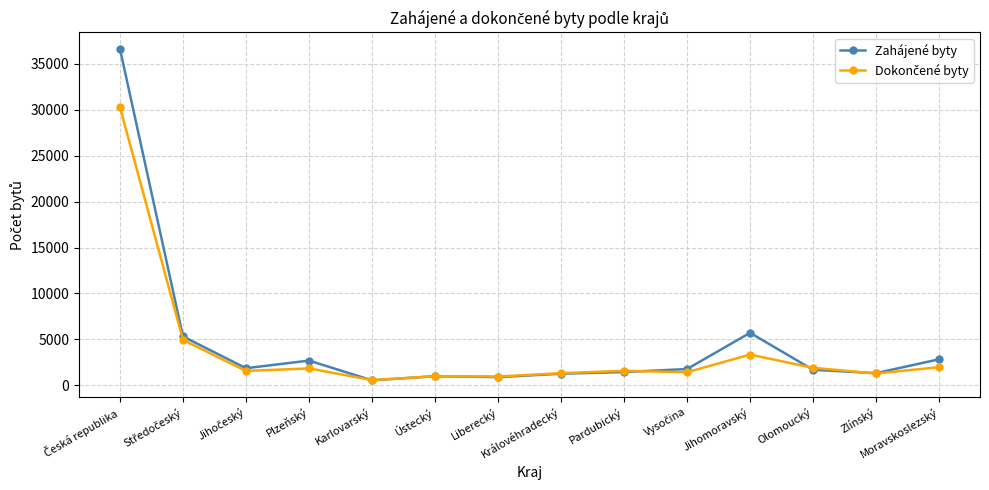

Is it true that Zahájené byty equals 9682 at Jihomoravský?

False